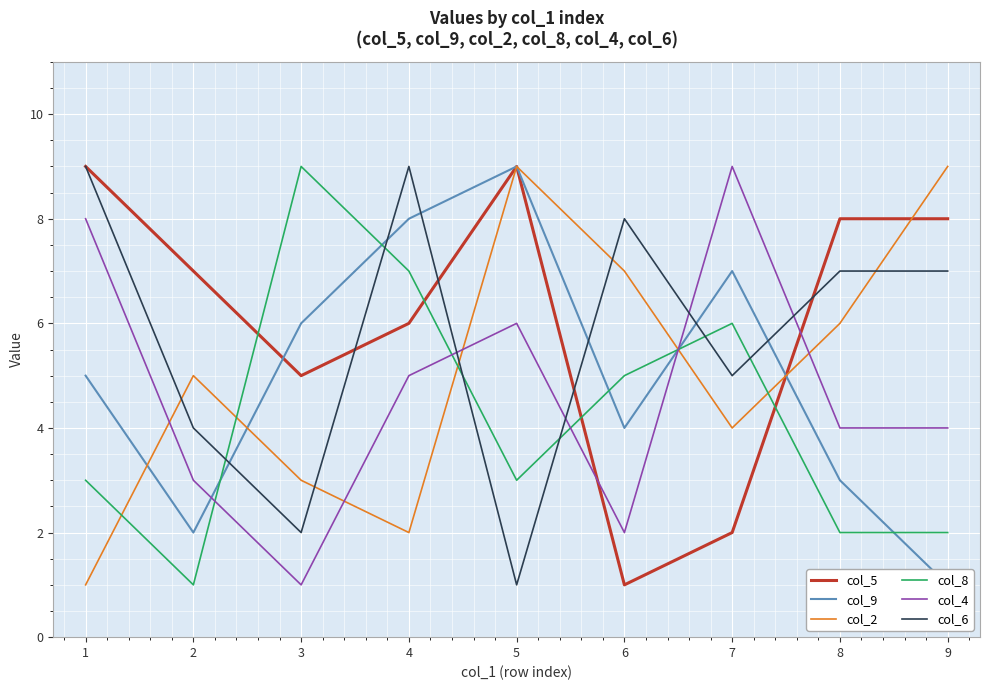

Where is the first local minimum for col_4?

3